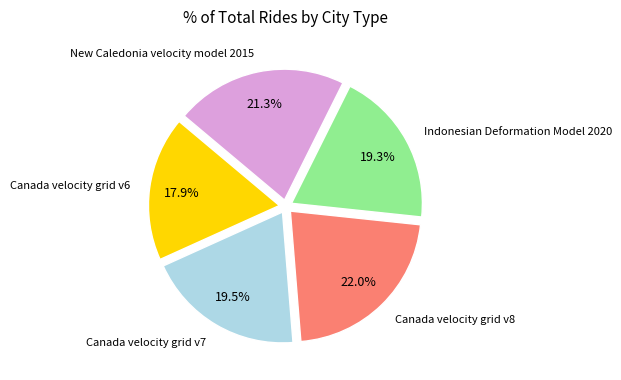

What is the smallest slice in the pie chart?

Canada velocity grid v6